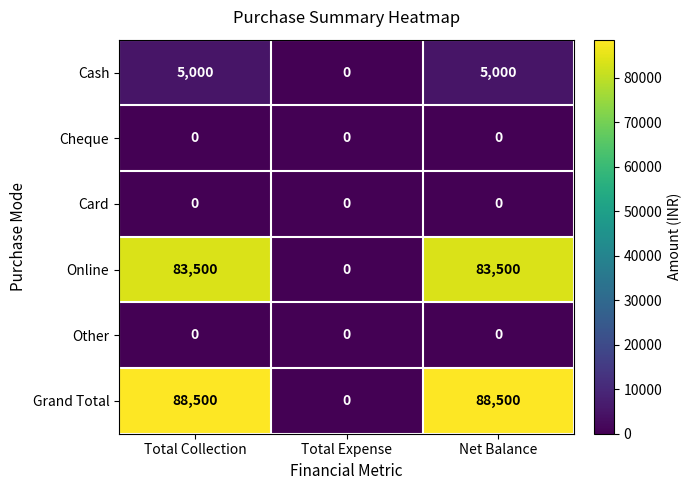

How many values in the Grand Total series are below 88500?

1